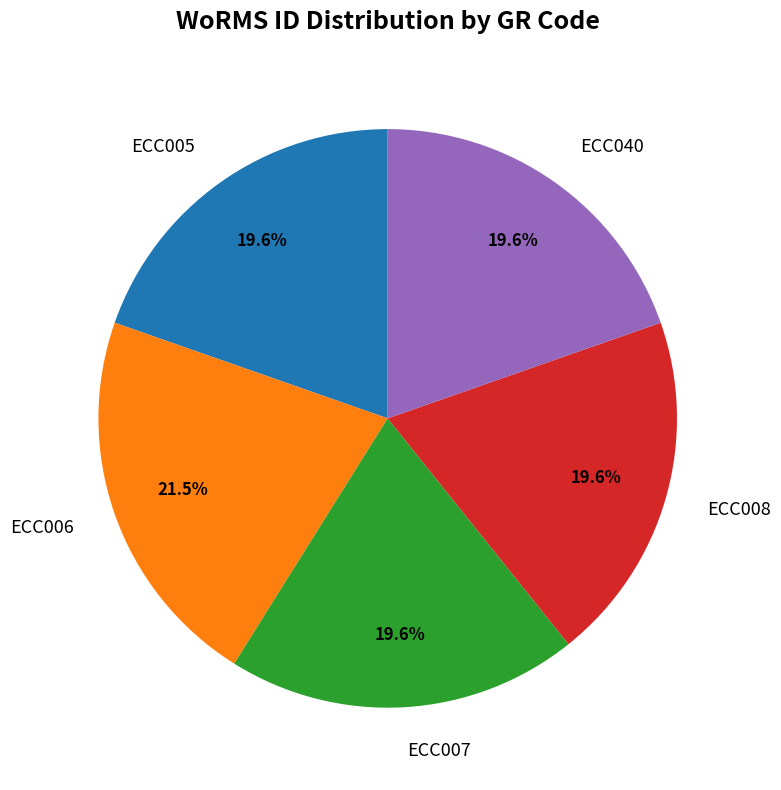

Which slice is the largest?

ECC006